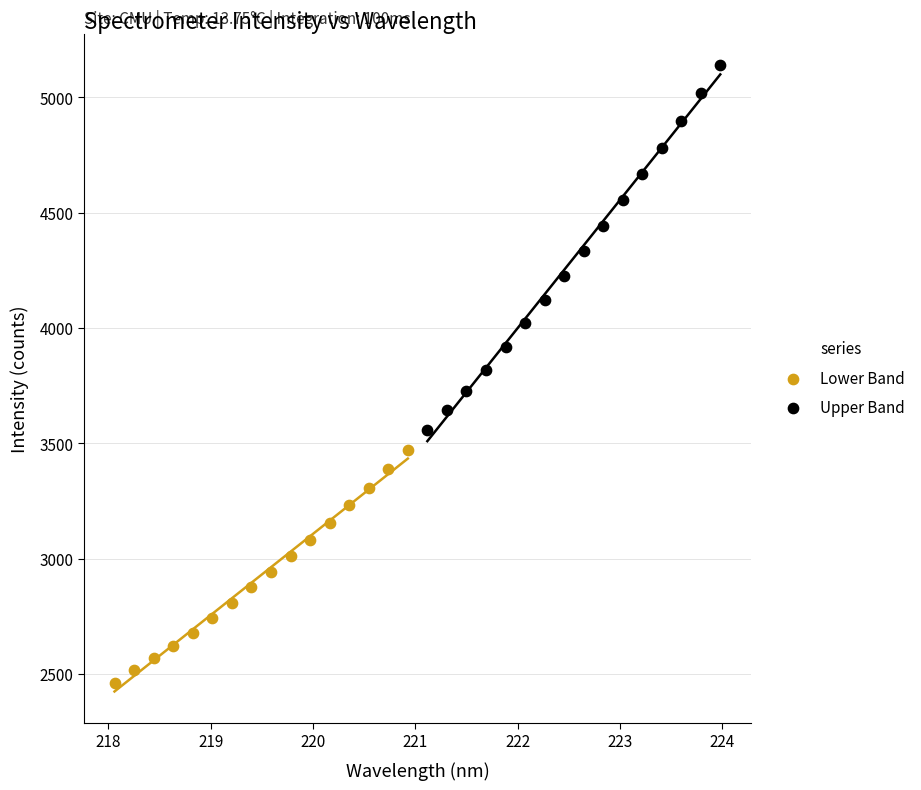

Which series reaches the maximum Y coordinate?

Upper Band